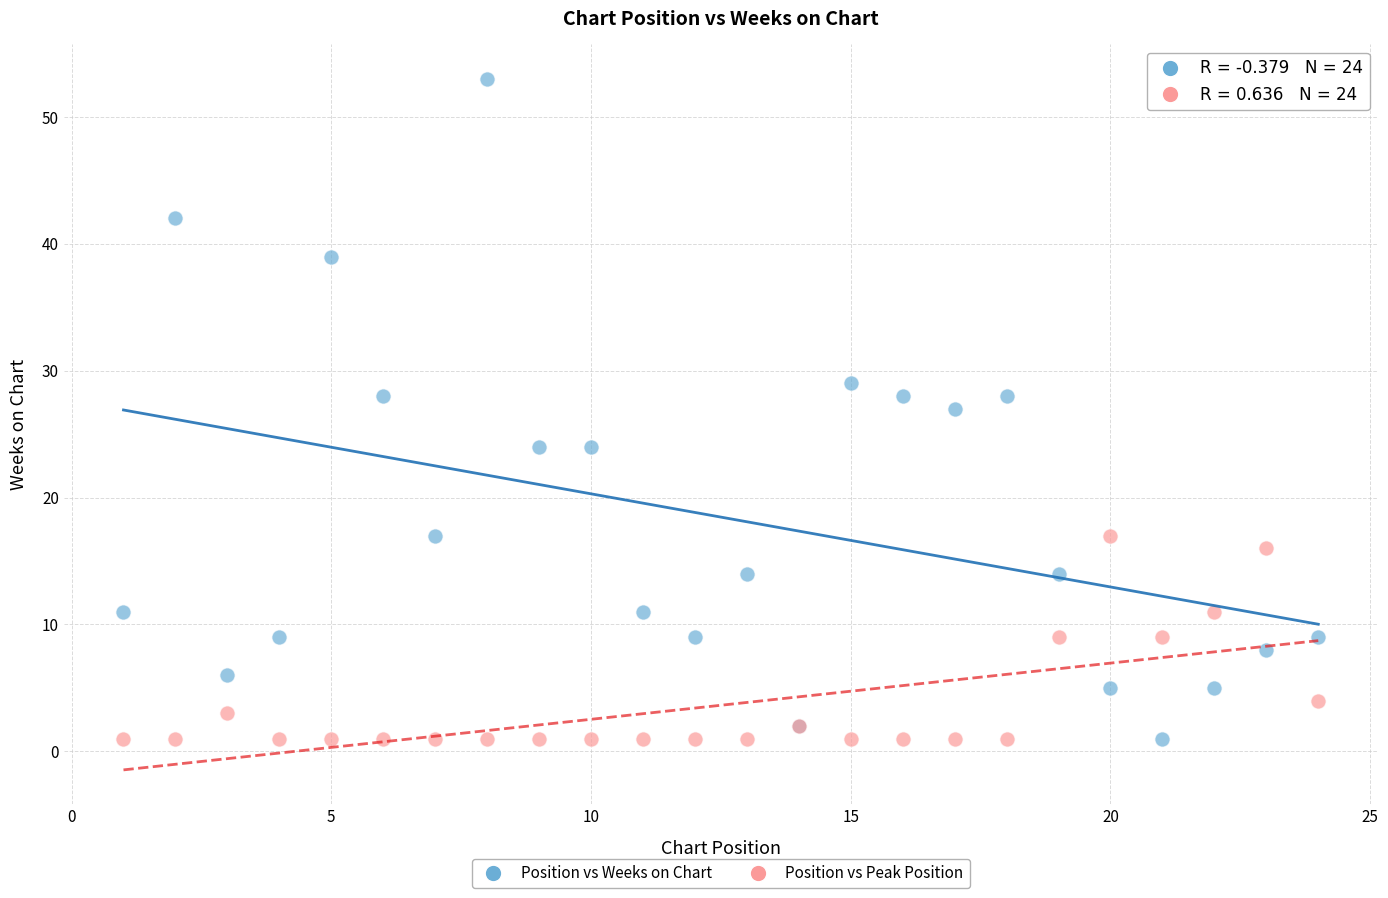

Which series reaches the maximum Y coordinate?

Position vs Weeks on Chart